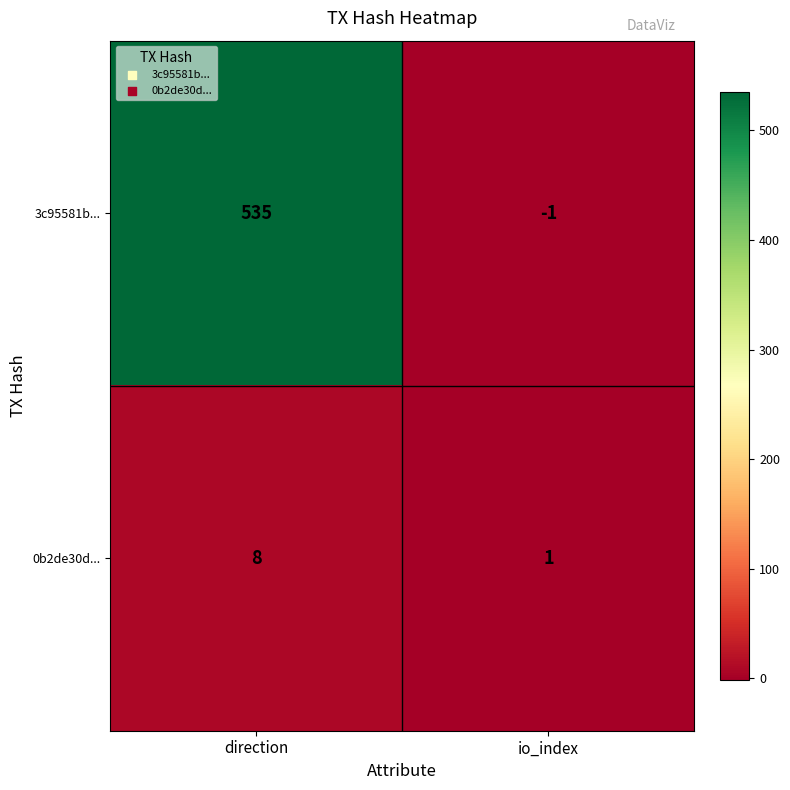

Reading right to left, what are all the values shown in this chart?

3c95581b...: io_index=-1	direction=535
0b2de30d...: io_index=1	direction=8